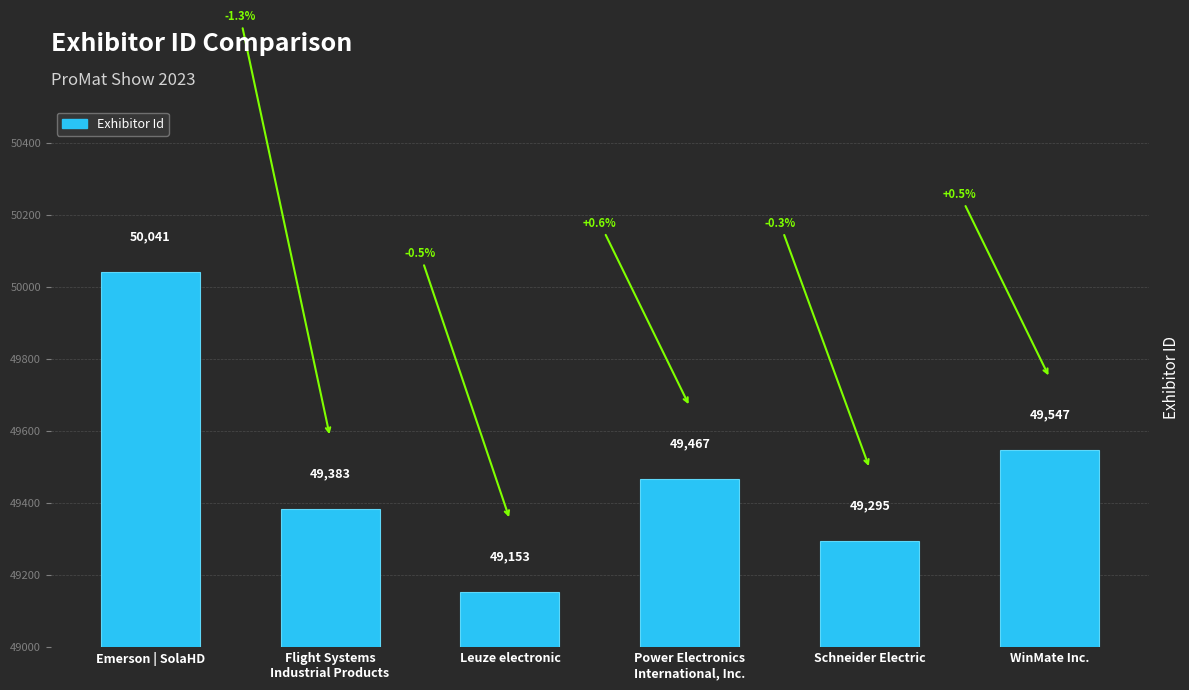

What is the value of the 2nd bar from the left?

49383